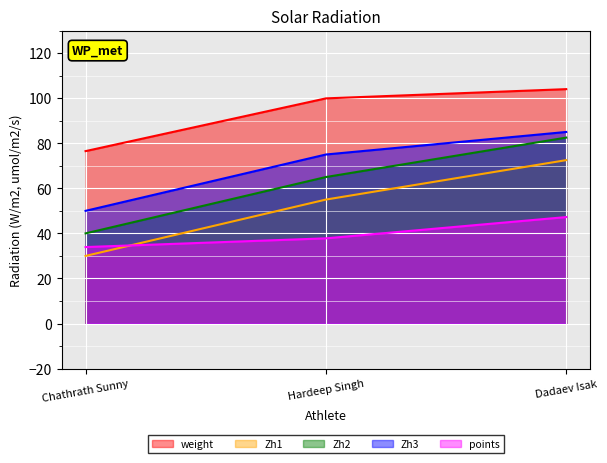

Which series has the largest range (max minus min)?

Zh1